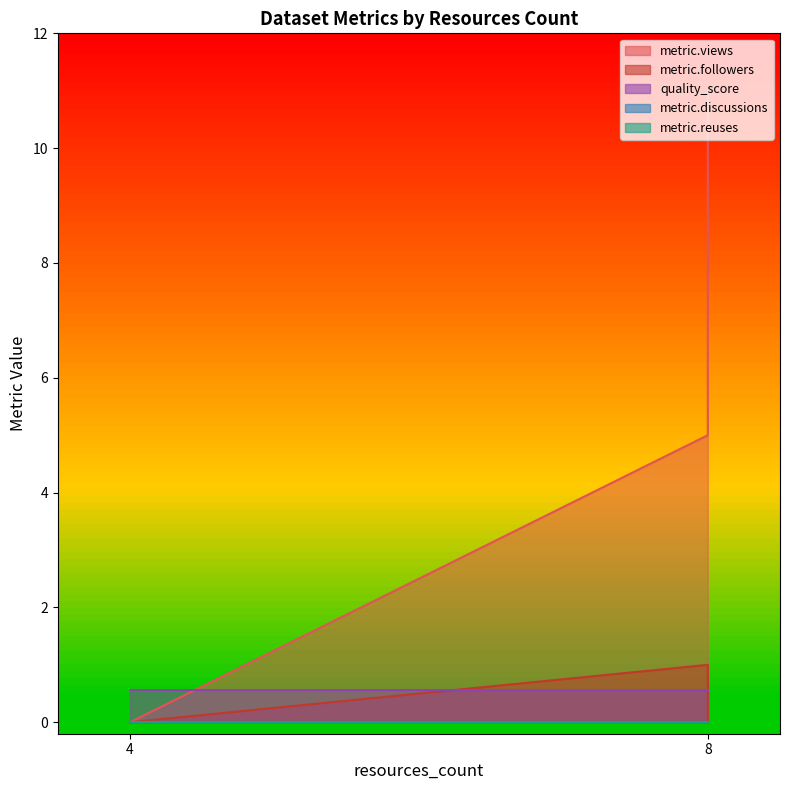

Which series ends up on top after the final intersection of metric.views and quality_score?

metric.views